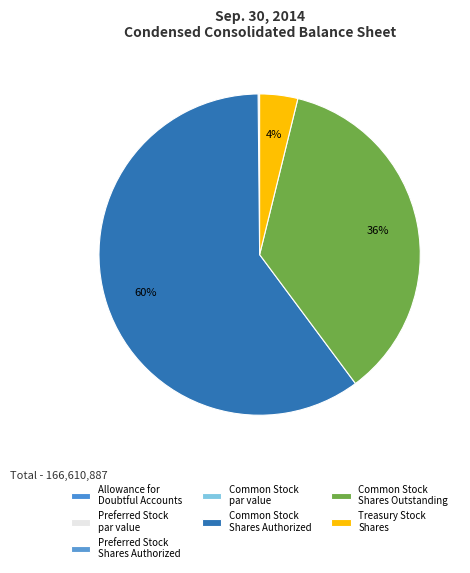

Does any single category account for the majority?

Yes